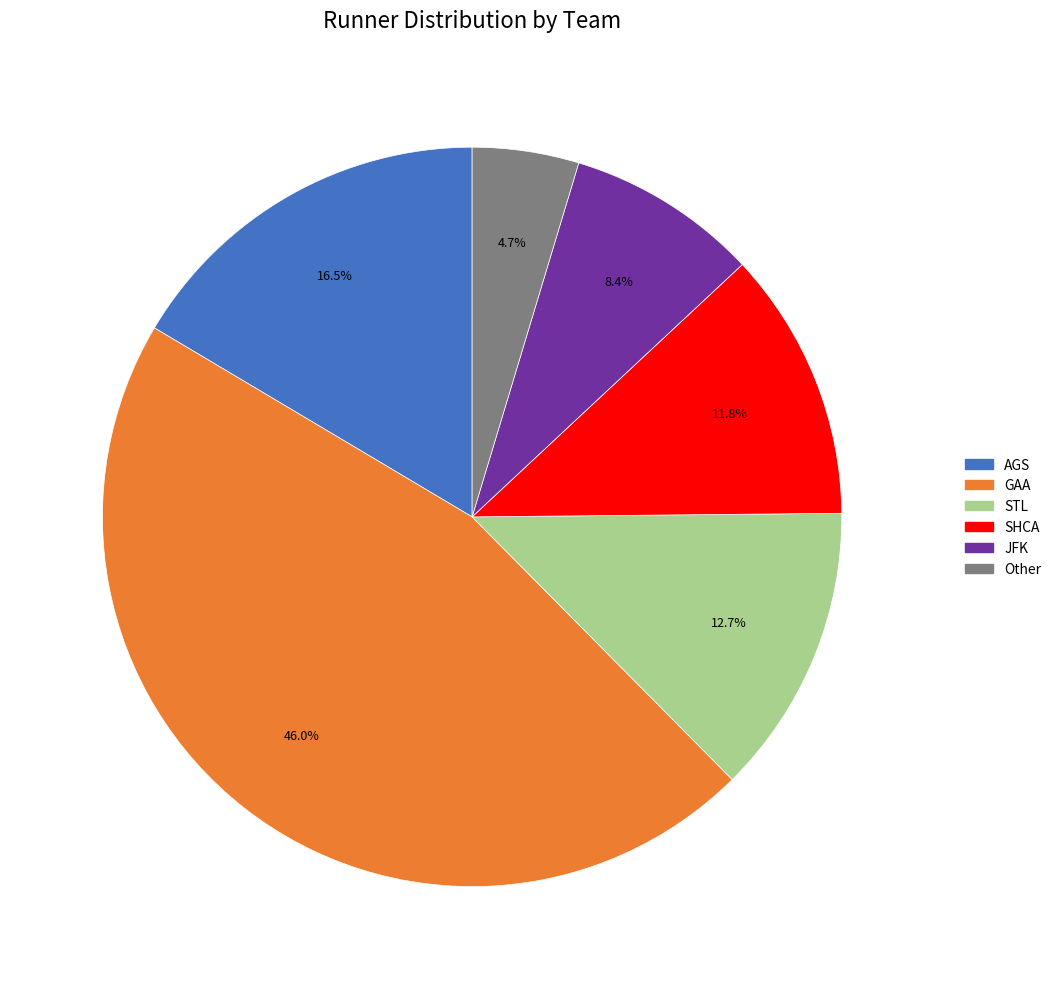

Is there any slice that represents more than half of the pie?

No